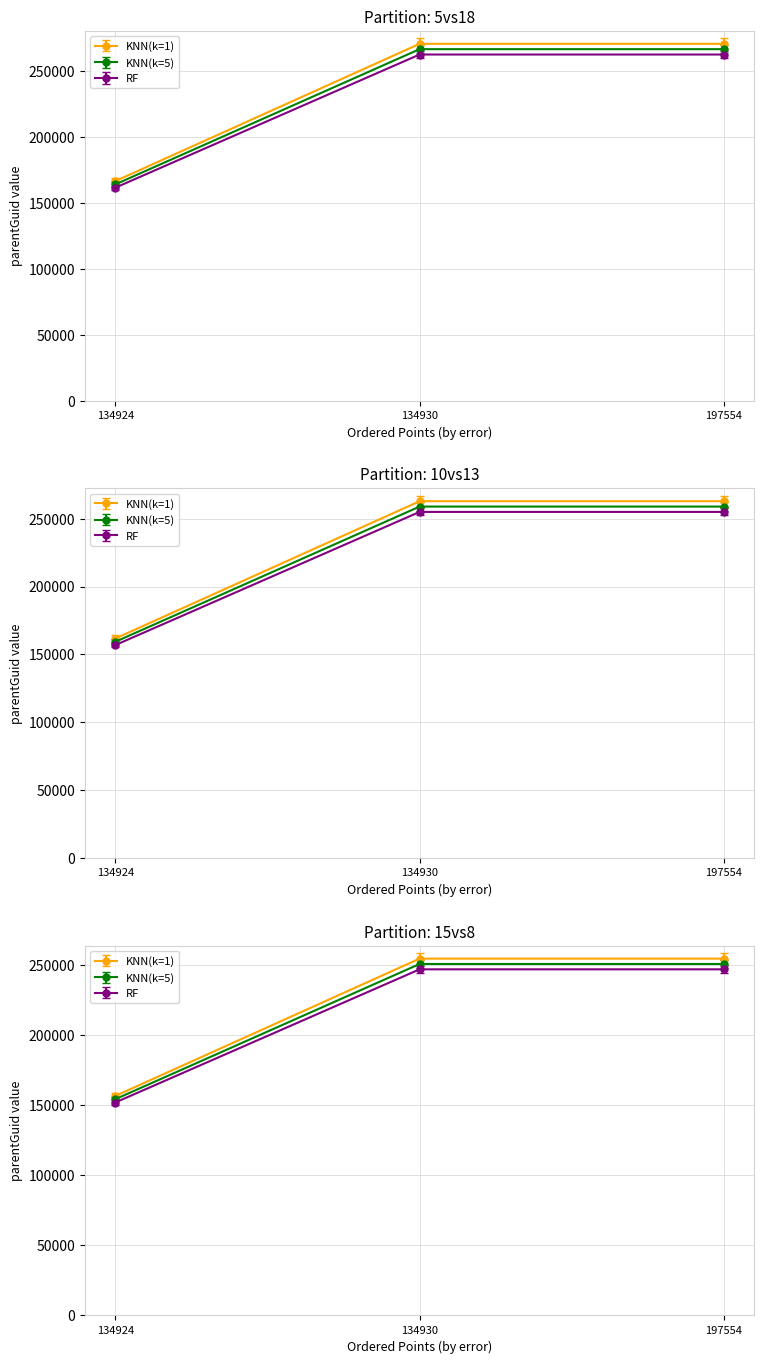

What is the value of the 3rd point from the left?

266797.3